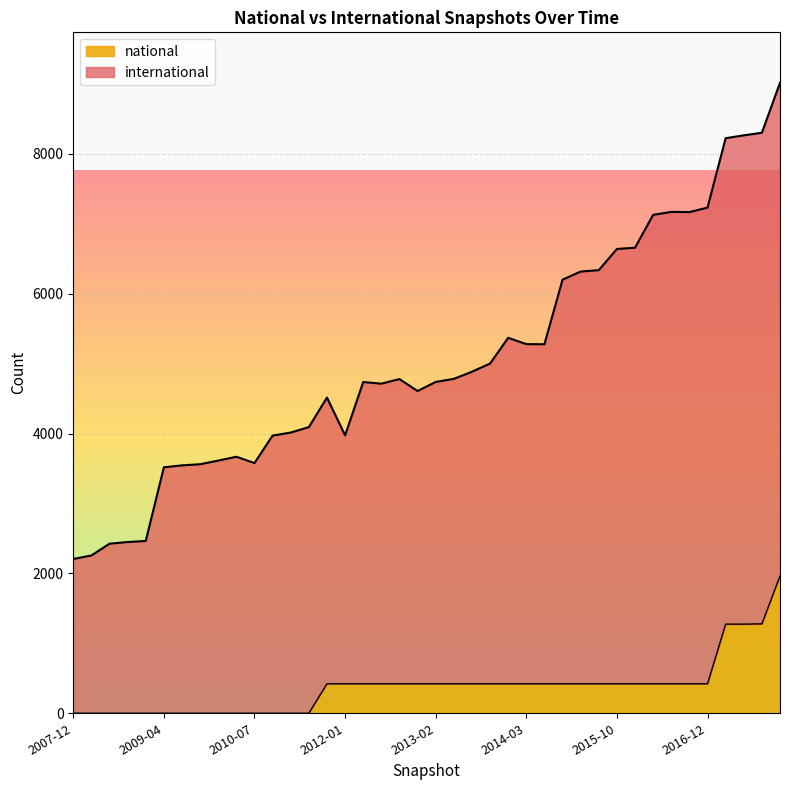

Reading left to right, what are all the values shown in this chart?

international: 2207	2257	2426	2449	2465	3518	3546	3562	3614	3669	3579	3972	4015	4093	4515	3975	4738	4714	4780	4609	4739	4783	4885	5002	5370	5280	5278	6202	6318	6338	6641	6659	7129	7171	7168	7232	8225	8266	8303	9018
national: 1	1	1	1	1	1	1	1	1	1	1	1	1	1	422	422	422	422	422	422	422	422	422	422	422	422	422	422	422	422	422	422	422	422	422	422	1275	1275	1279	1964